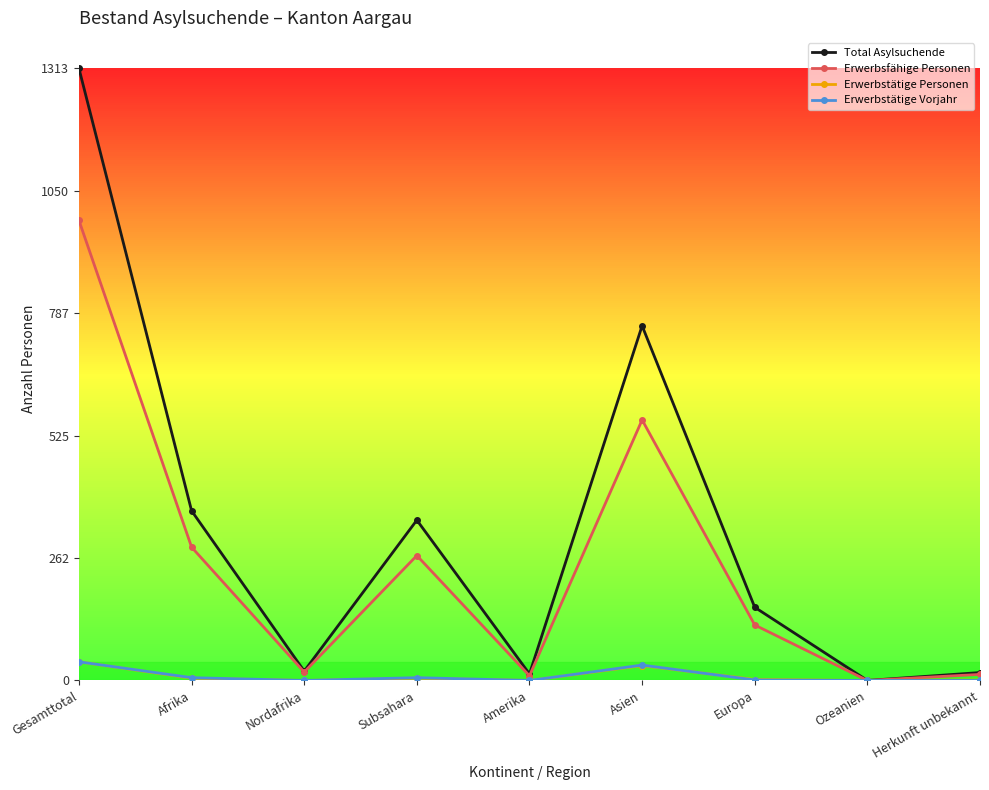

How many interior local peaks does the Erwerbsfähige Personen series have?

2